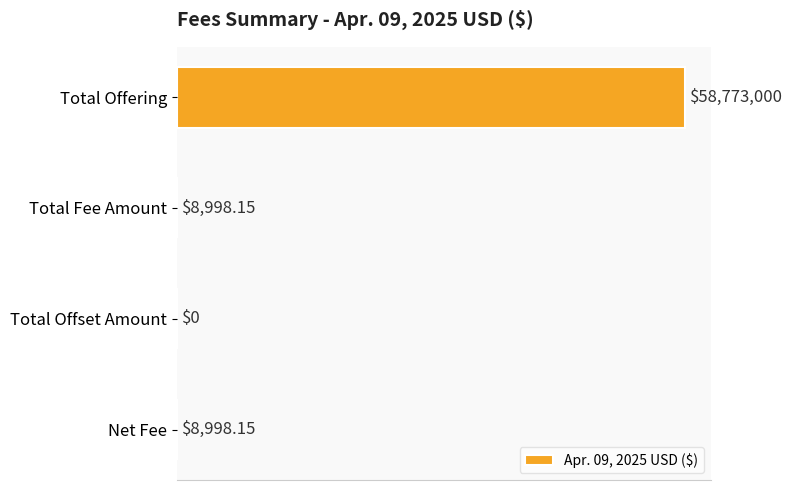

Rank the categories by value from lowest to highest.

Total Offset Amount, Total Fee Amount, Net Fee, Total Offering